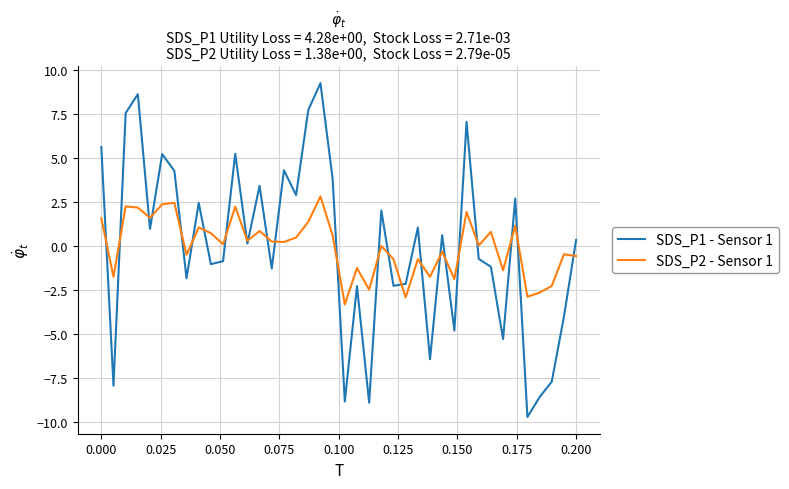

How many negative values does the SDS_P1 - Sensor 1 series have?

19